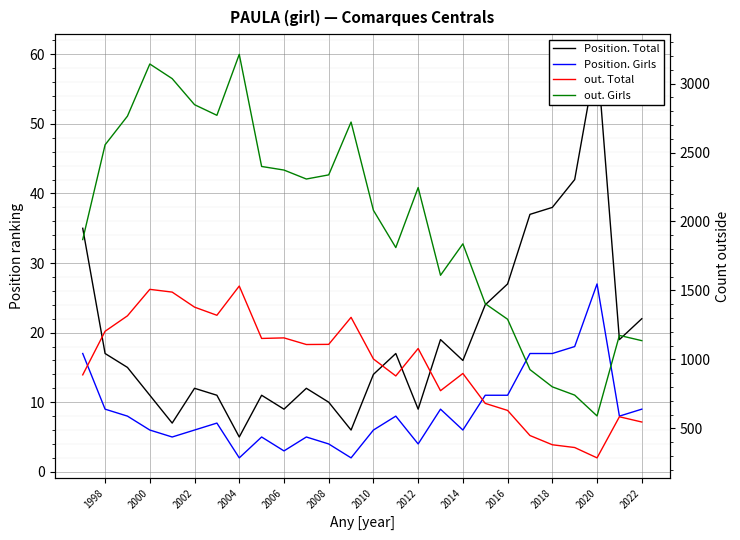

True or false: out. Total and Position. Girls intersect in this chart.

False